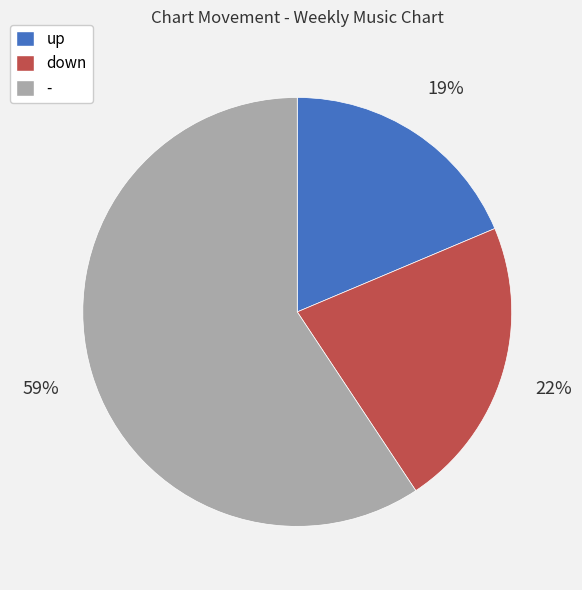

How many slices are in this pie chart?

3